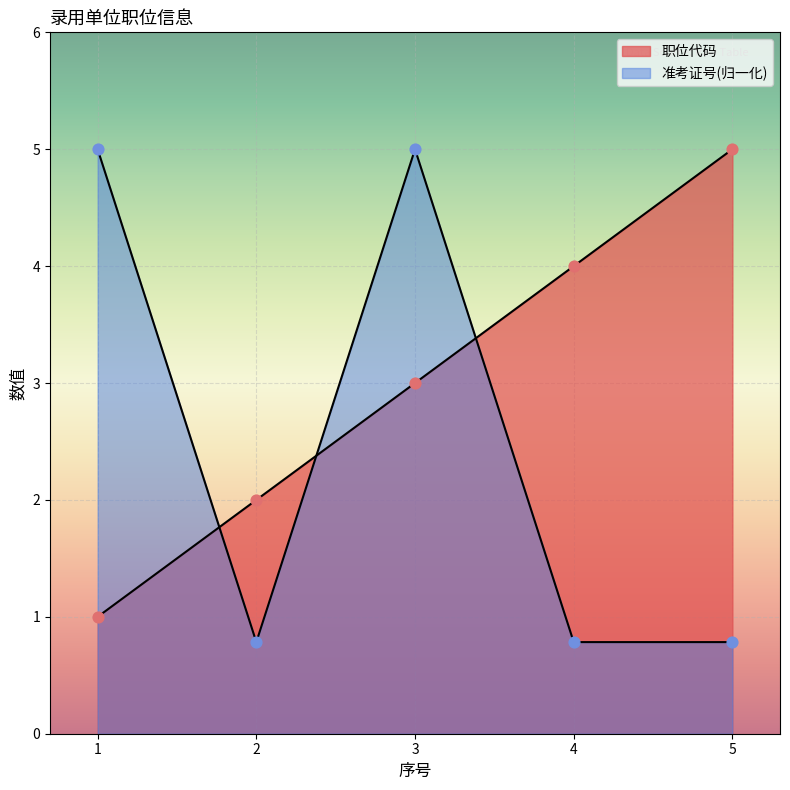

Which series has the largest total across all categories?

职位代码